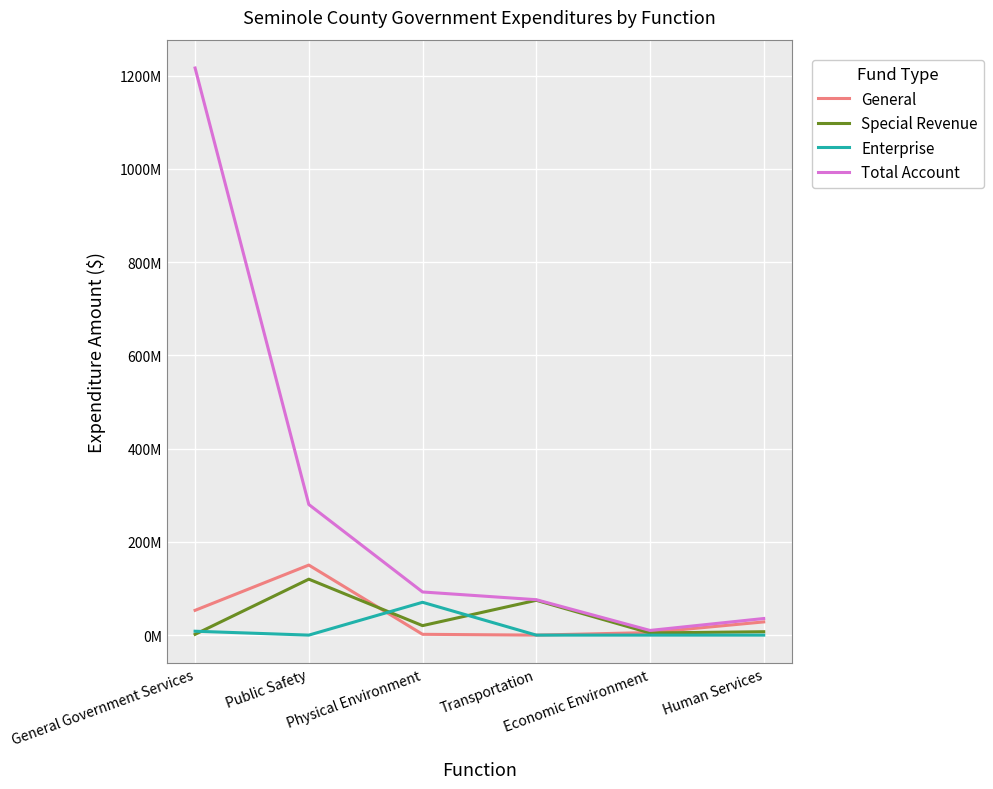

What are all the series names shown in the legend?

General, Special Revenue, Enterprise, Total Account